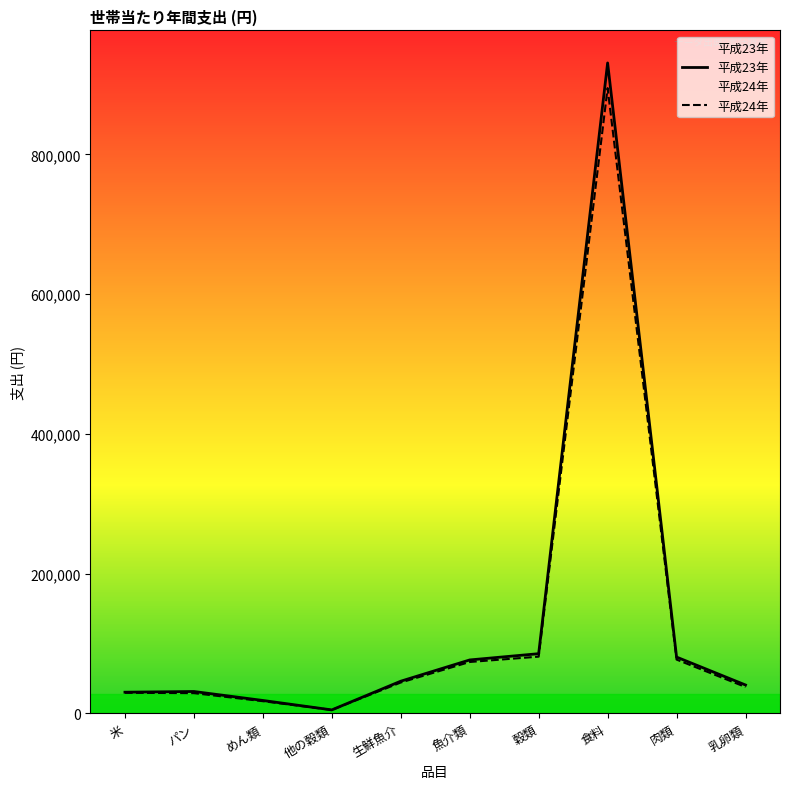

Which series has the widest spread of values?

平成23年